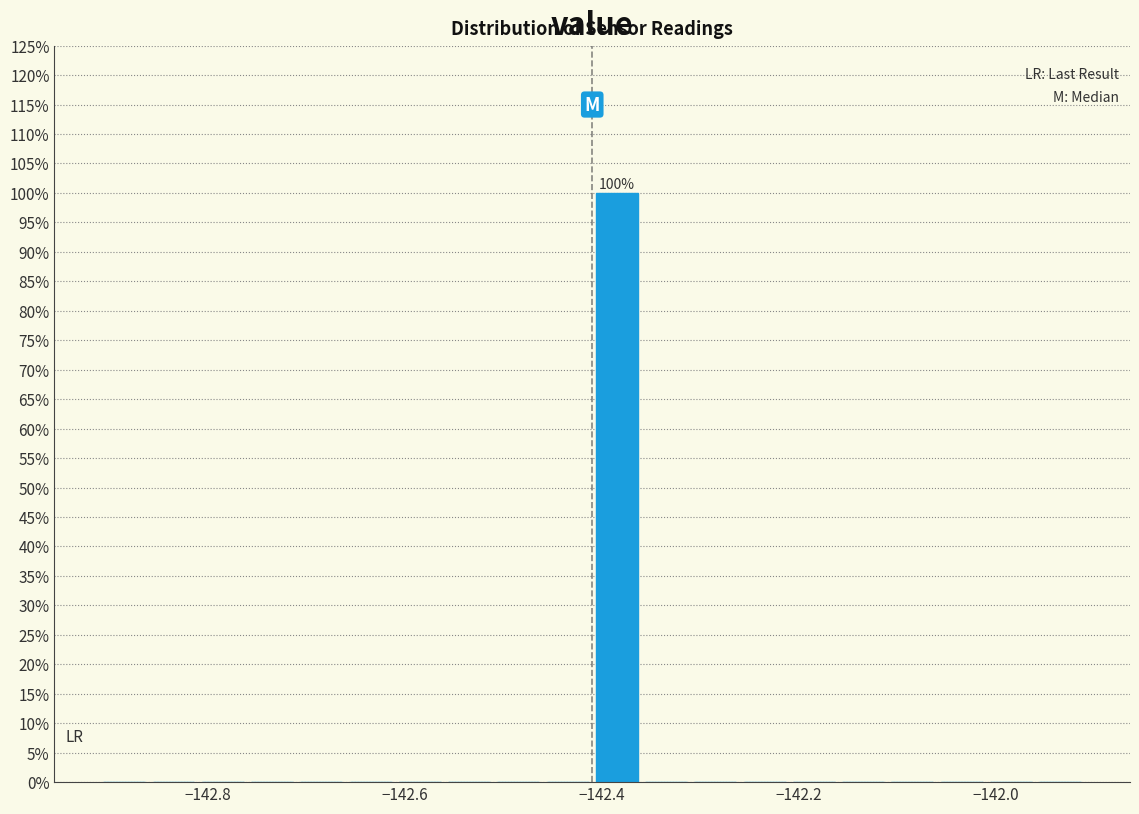

Around what value on the x-axis is the tallest bar? Give the approximate position of its centre, as read against the axis.

-142.38